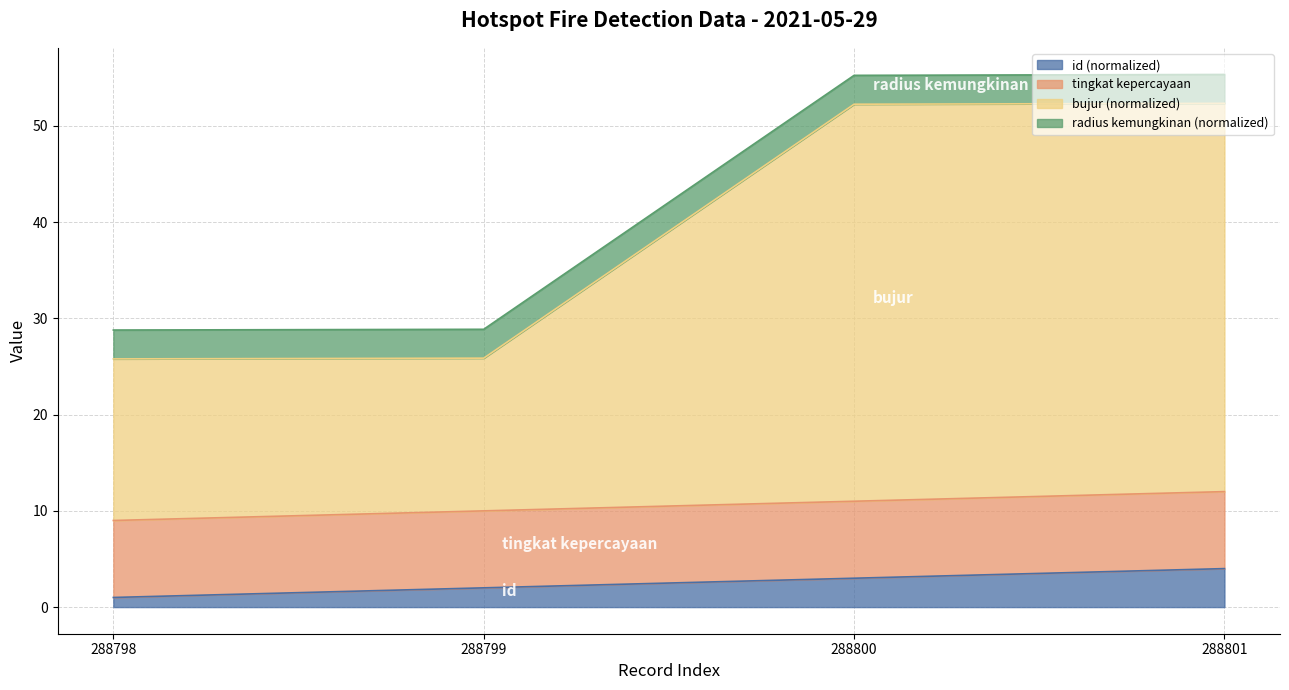

True or false: bujur has a value of 52.4 at 288801.

True